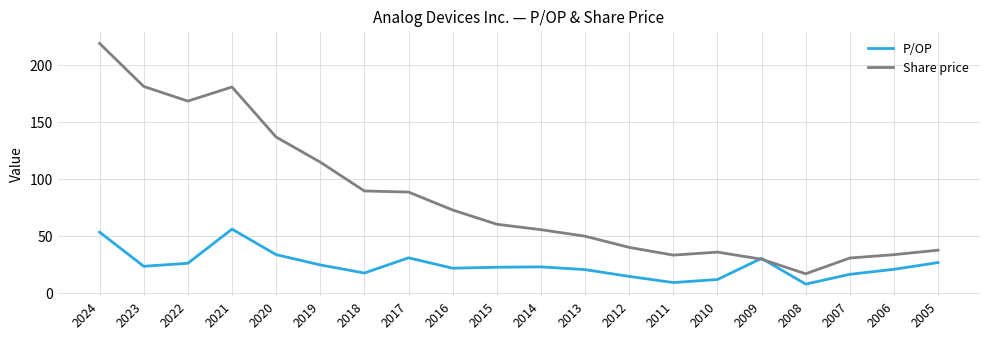

Between 2022 and 2010, which series saw the biggest shift?

Share price